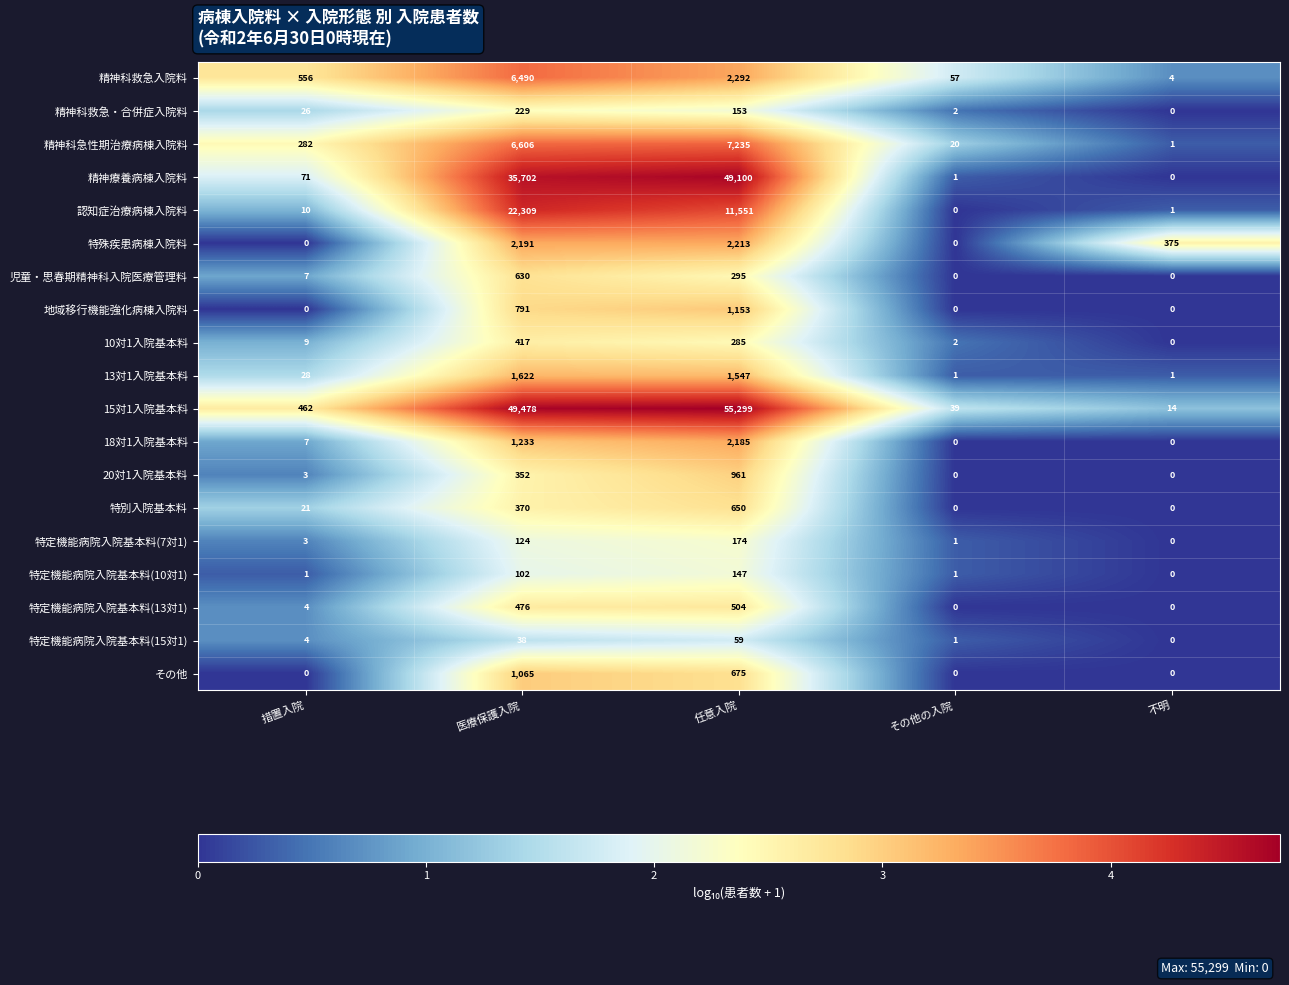

Which series changed the most between 任意入院 and その他の入院?

15対1入院基本料